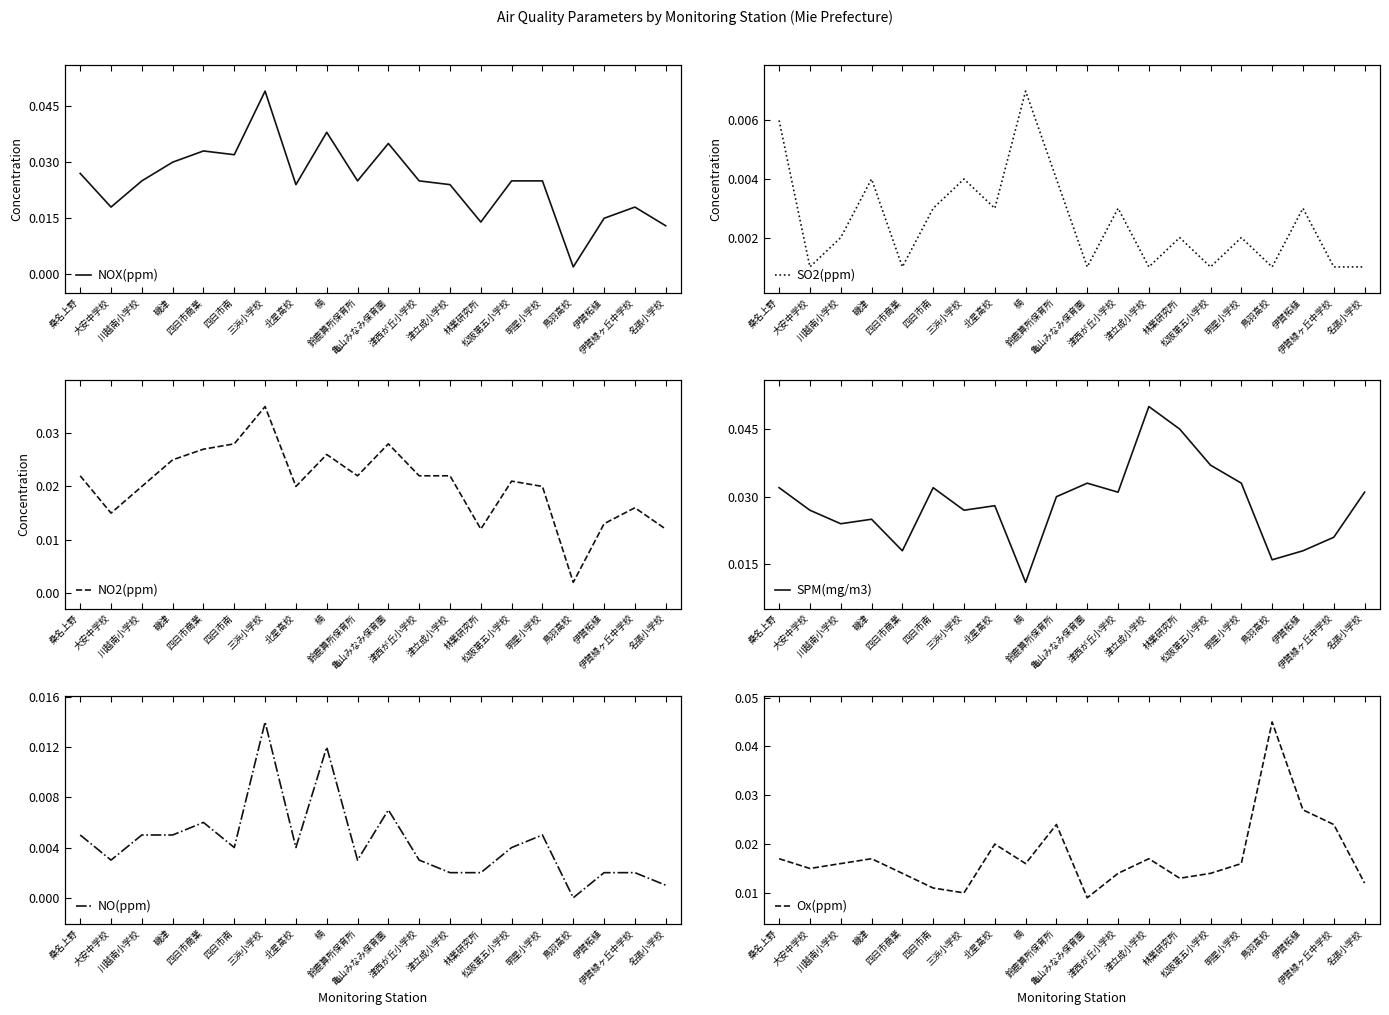

True or false: NO(ppm) and NO2(ppm) intersect in this chart.

False